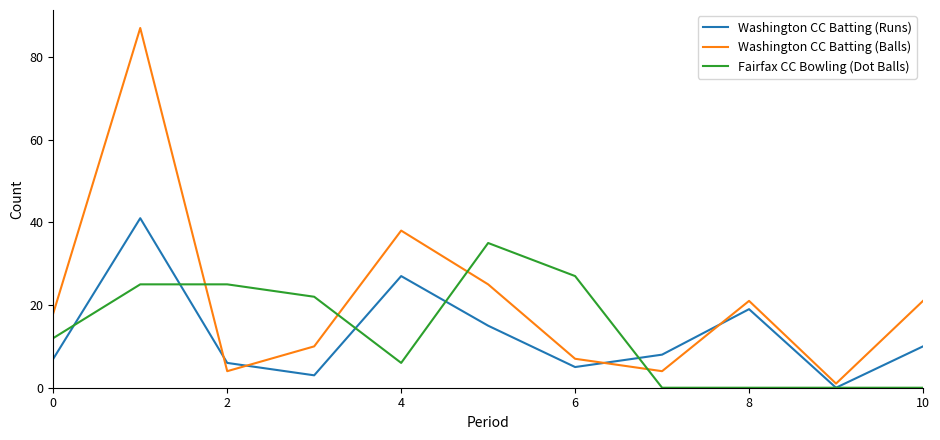

True or false: Washington CC Batting (Balls) and Washington CC Batting (Runs) cross at least once.

True